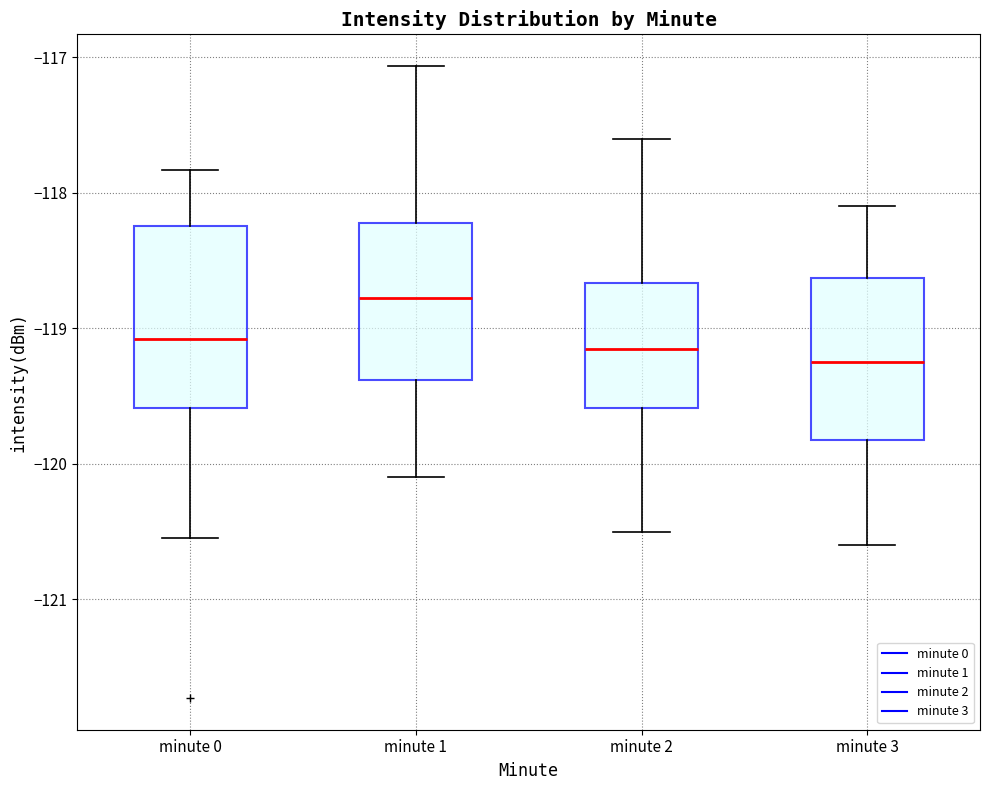

Which box has the highest median line?

minute 1